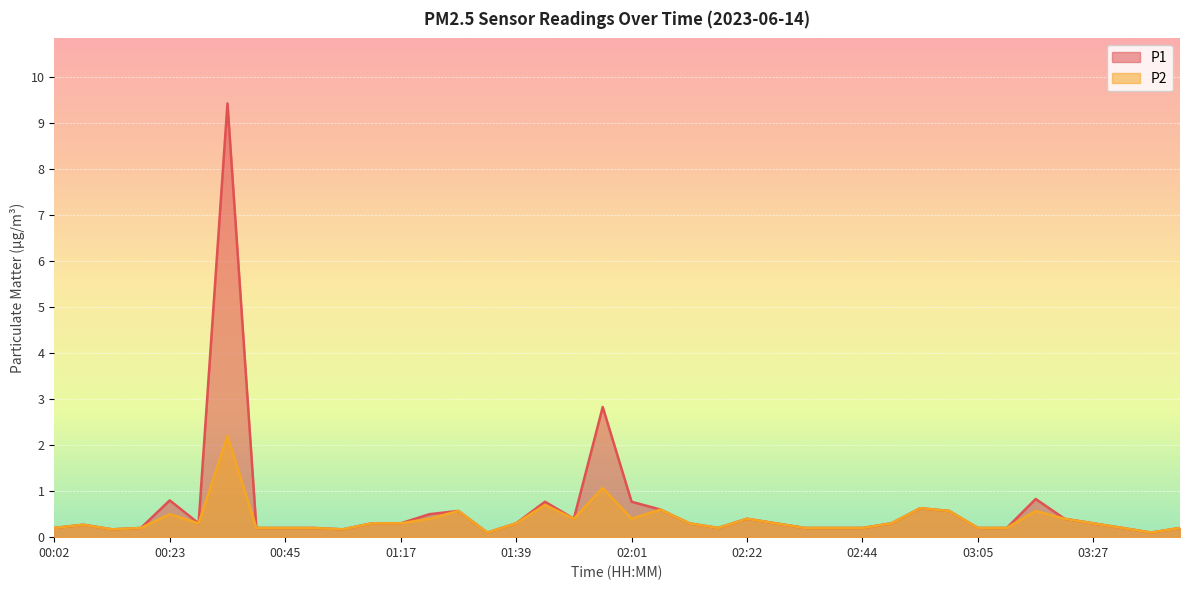

Reading left to right, what are all the values shown in this chart?

P1: 0.2	0.3	0.2	0.2	0.8	0.3	9.4	0.2	0.2	0.2	0.2	0.3	0.3	0.5	0.6	0.1	0.3	0.8	0.4	2.8	0.8	0.6	0.3	0.2	0.4	0.3	0.2	0.2	0.2	0.3	0.6	0.6	0.2	0.2	0.8	0.4	0.3	0.2	0.1	0.2
P2: 0.2	0.3	0.2	0.2	0.5	0.3	2.2	0.2	0.2	0.2	0.2	0.3	0.3	0.4	0.6	0.1	0.3	0.7	0.4	1.1	0.4	0.6	0.3	0.2	0.4	0.3	0.2	0.2	0.2	0.3	0.6	0.6	0.2	0.2	0.6	0.4	0.3	0.2	0.1	0.2